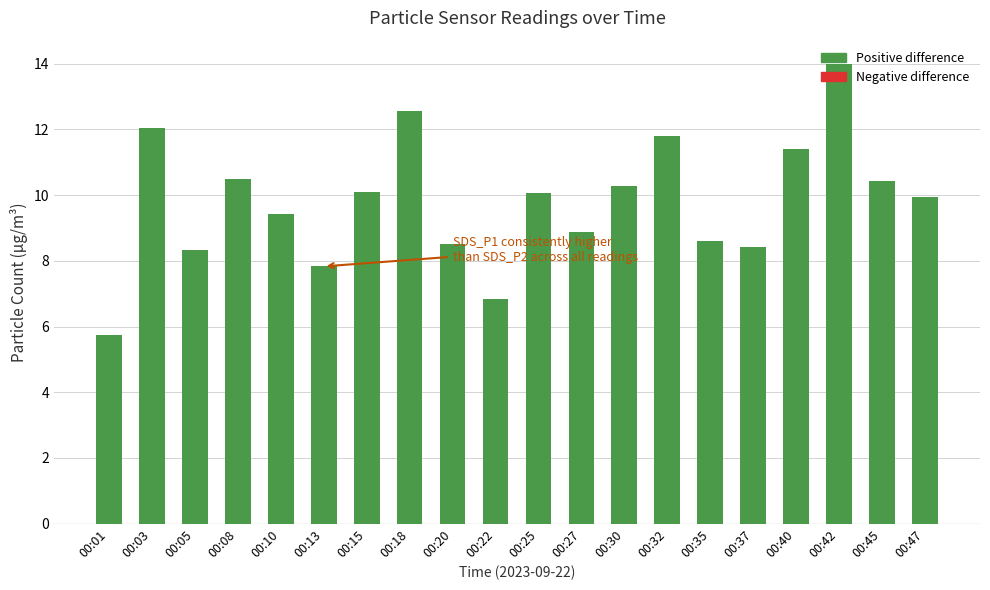

What is the value of the 3rd bar from the left?

8.3